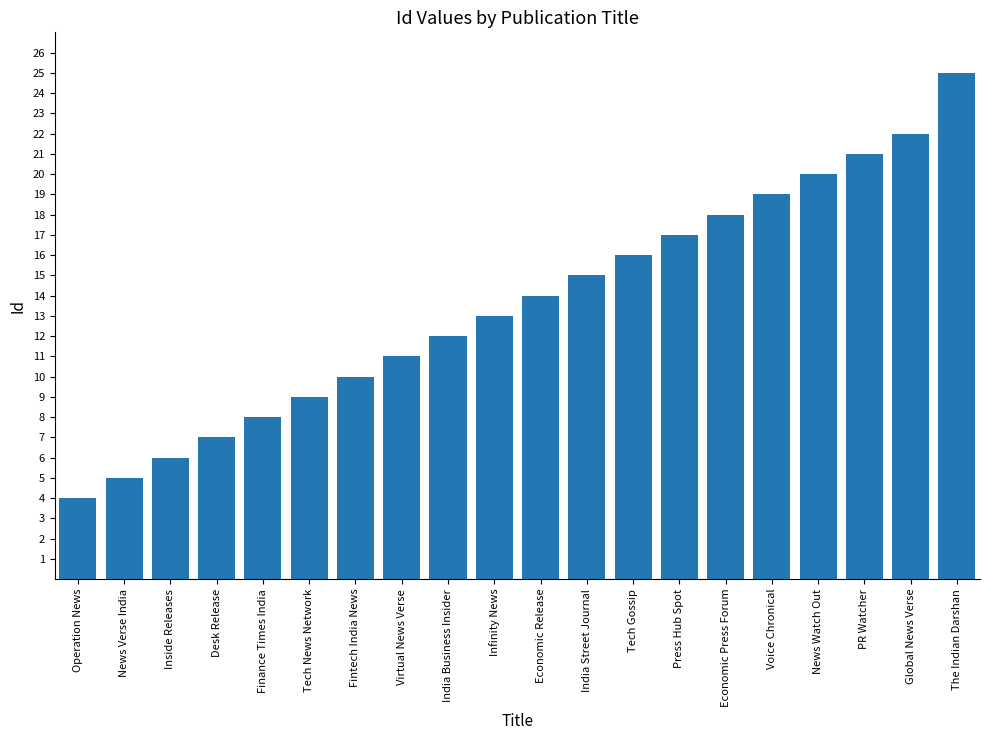

True or false: the data shows 7 at Desk Release.

True